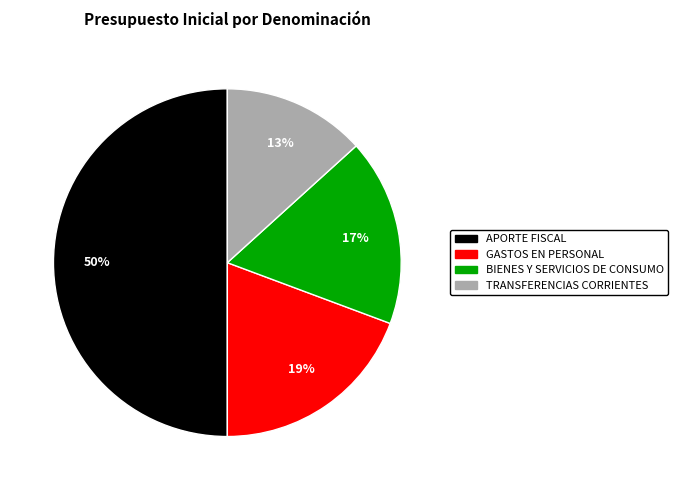

Approximately how many times larger is the value at GASTOS EN PERSONAL compared to TRANSFERENCIAS CORRIENTES?

1.5